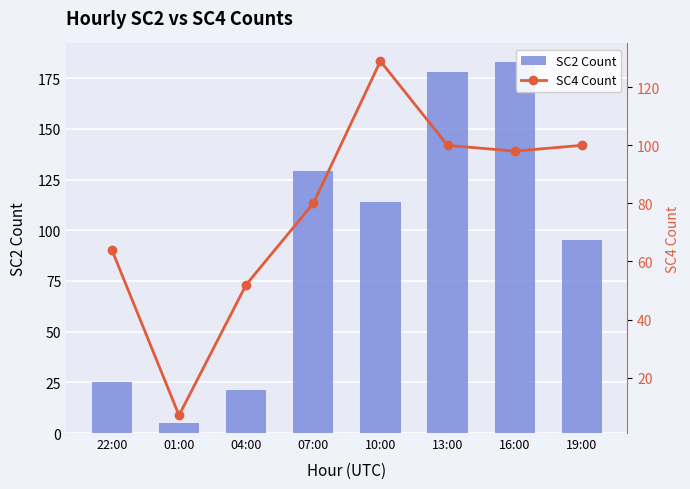

Is it true that SC4 Count equals 52 at 04:00?

True